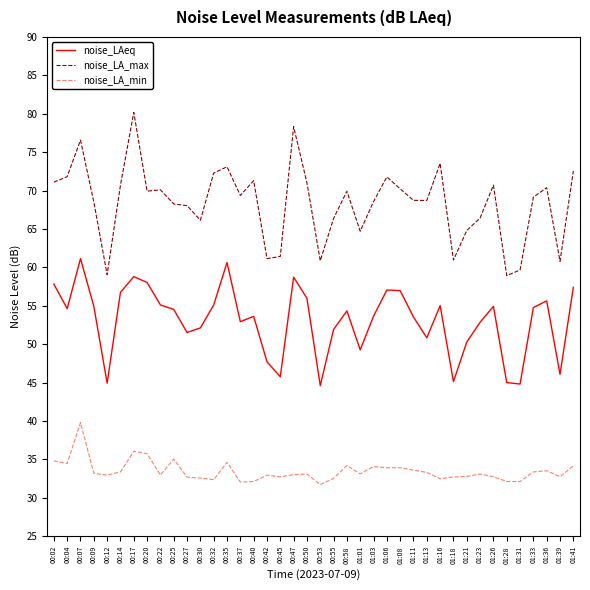

What position from the left is 00:30?

12